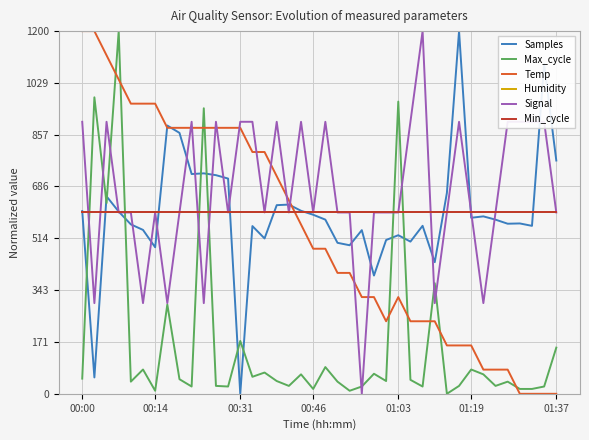

What is the average value of the Max_cycle series?

173.2